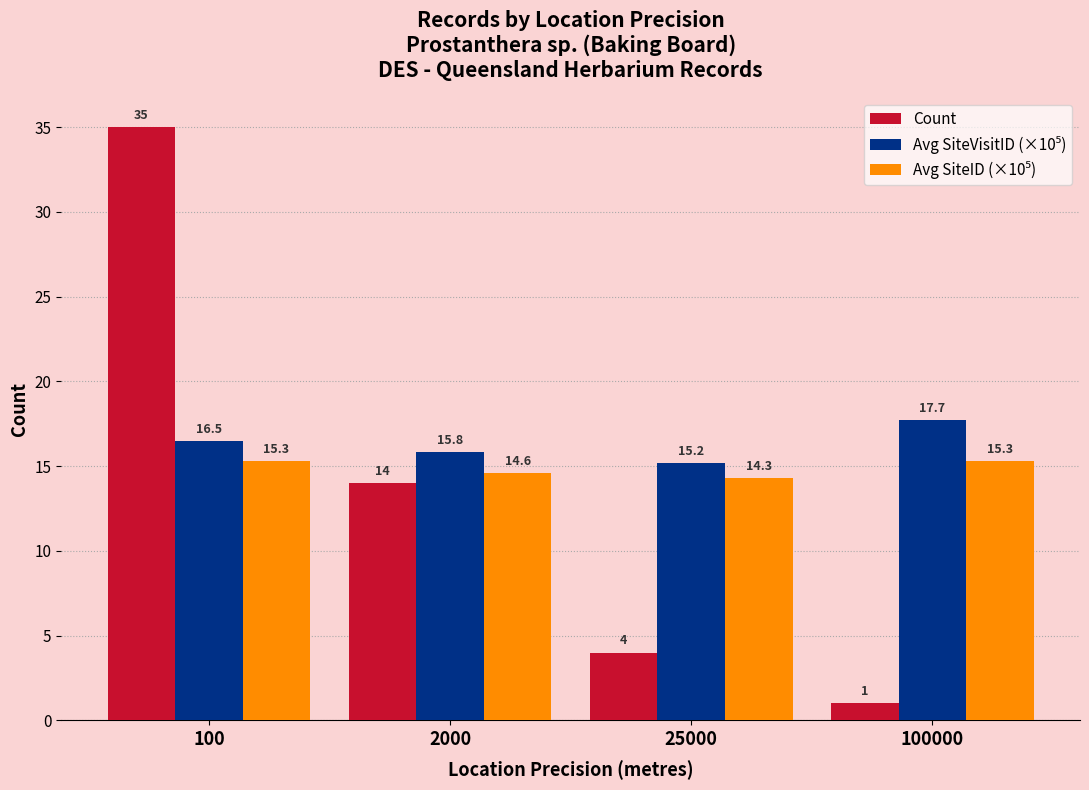

What is the spread (max minus min) of values at 100?

19.7